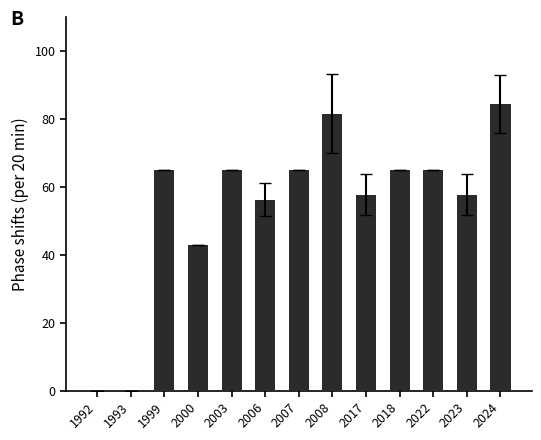

What is the sum of all values?

705.5